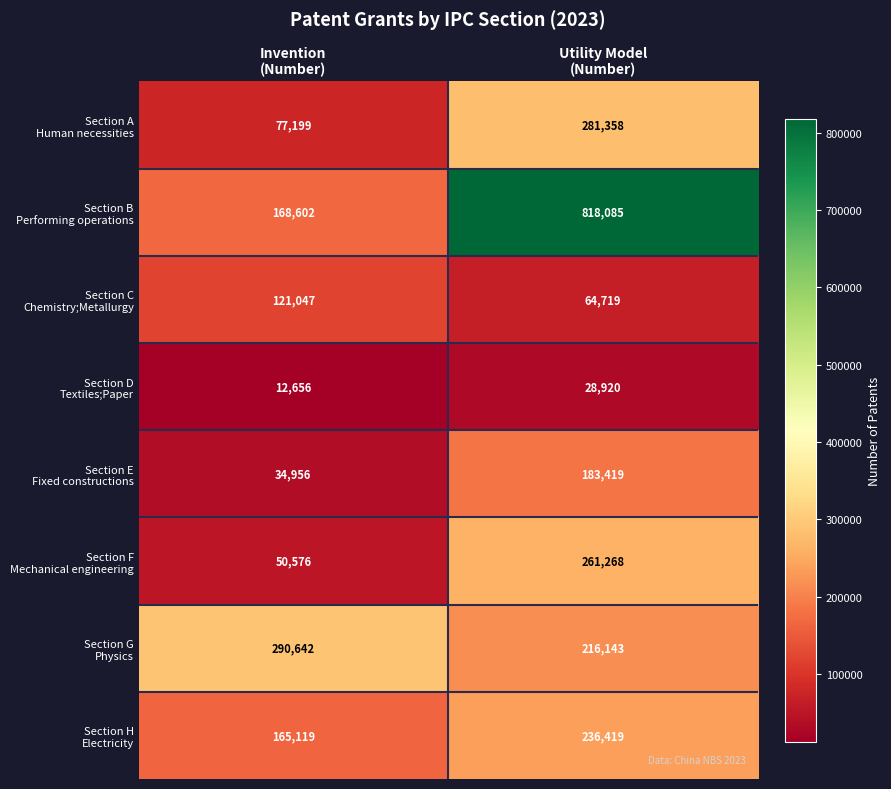

What is the greatest value displayed?

818085